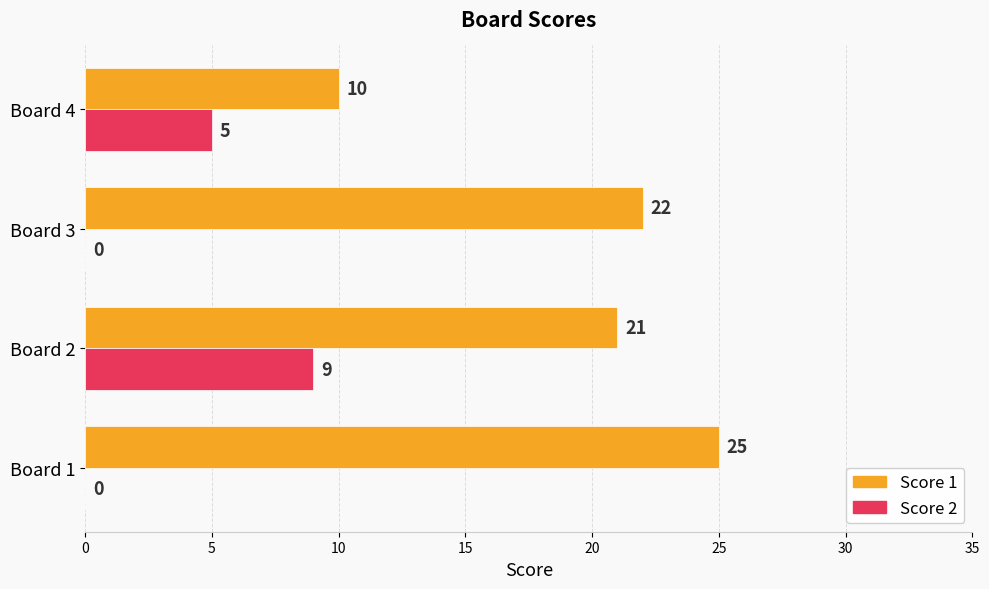

Is the value of Score 1 at Board 3 greater than the value of Score 2 at Board 3?

Yes